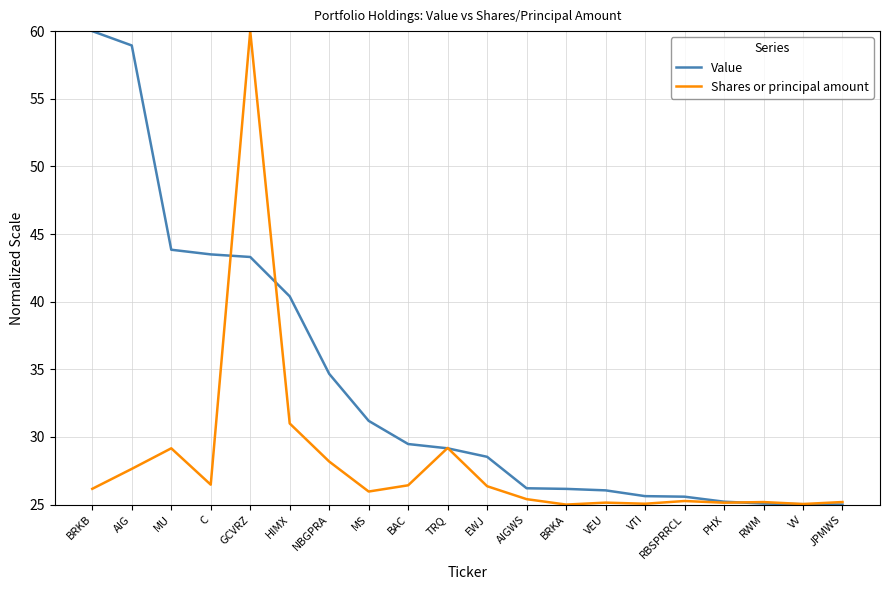

Which series changed the most between AIG and AIGWS?

Value